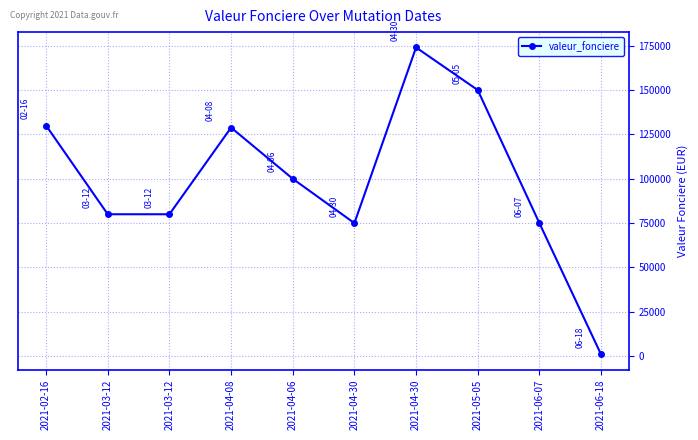

Read the value at 2021-04-30, to the nearest 100.

174000